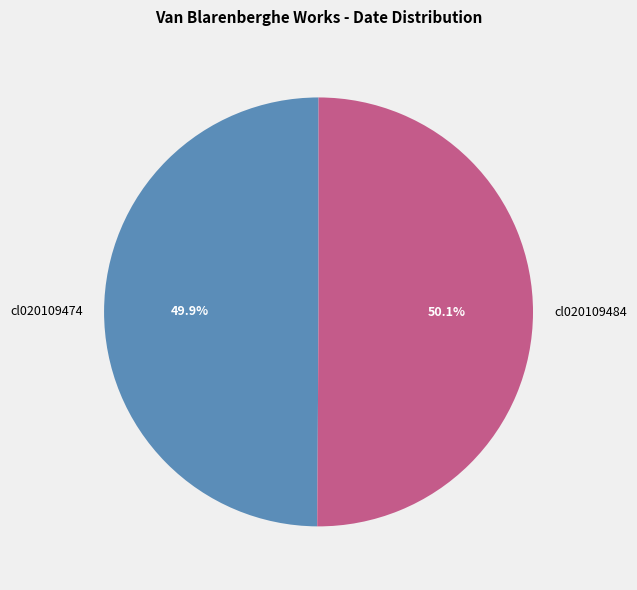

Is it true that cl020109484 is 39% of the pie?

False